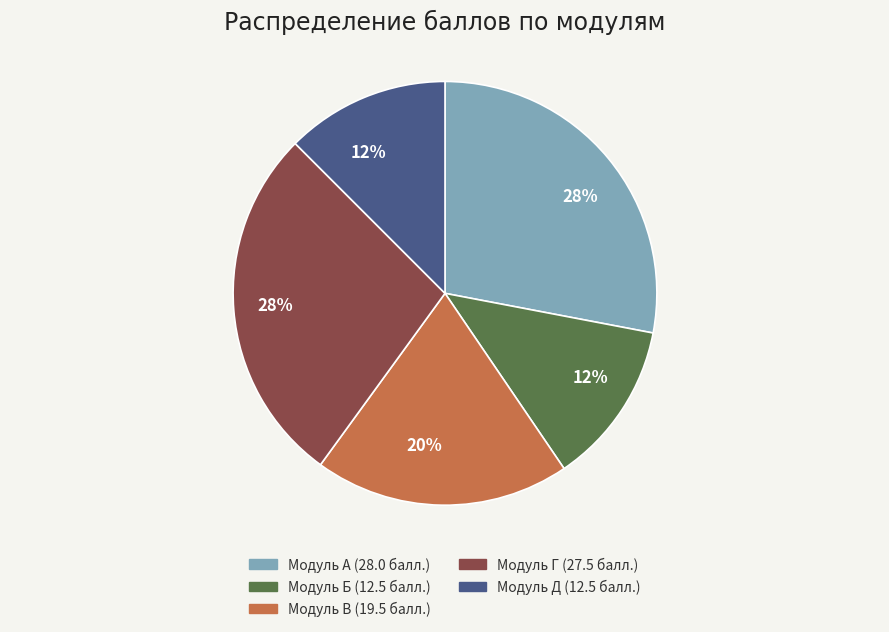

Is there any slice that represents more than half of the pie?

No